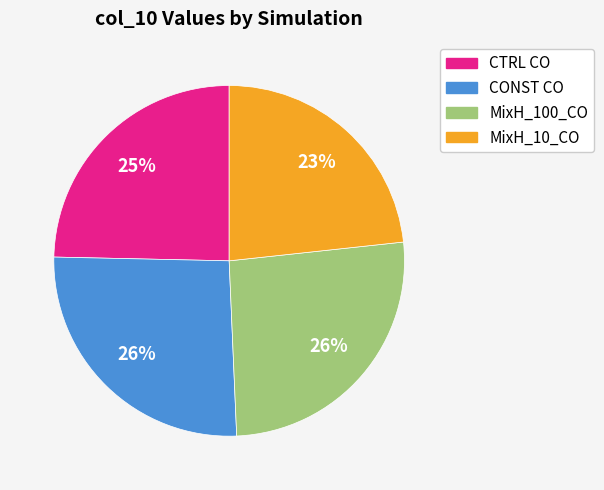

Which category has the smallest portion of the pie?

MixH_10_CO